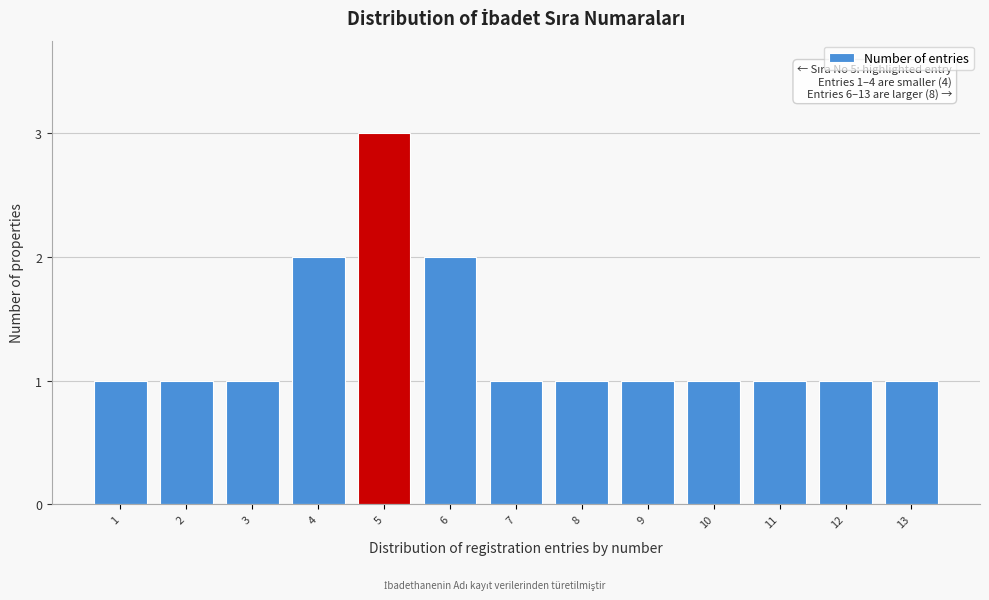

Reading left to right, extract all data points from this chart.

1	1	1	2	3	2	1	1	1	1	1	1	1